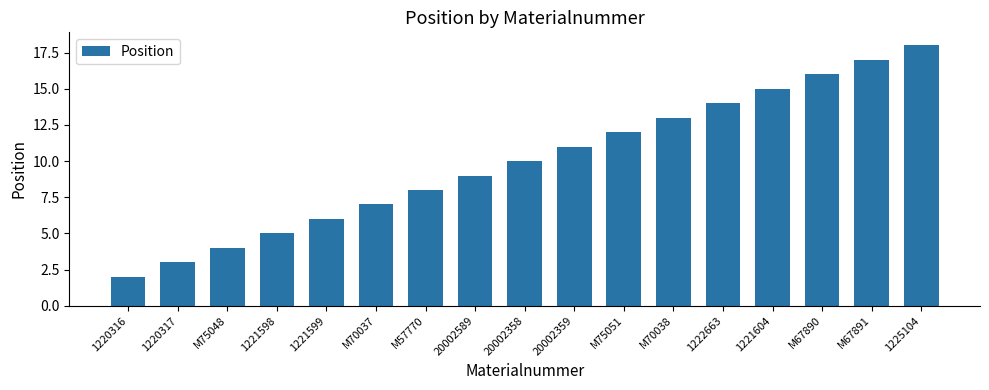

What is the approximate value at 20002358, to the nearest 5?

10